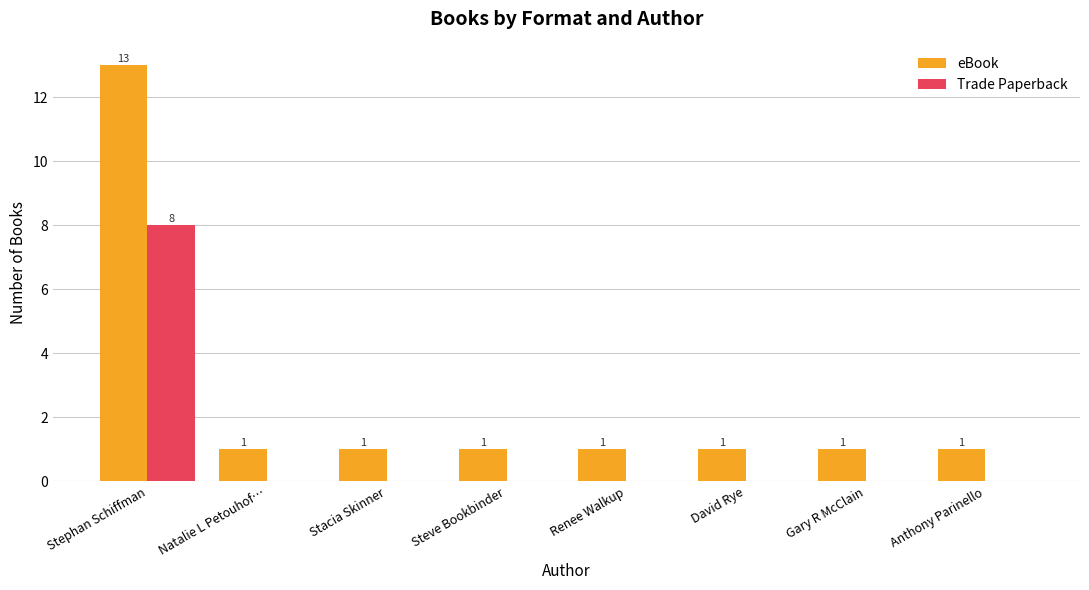

At which category does the chart reach its peak across all series?

Stephan Schiffman